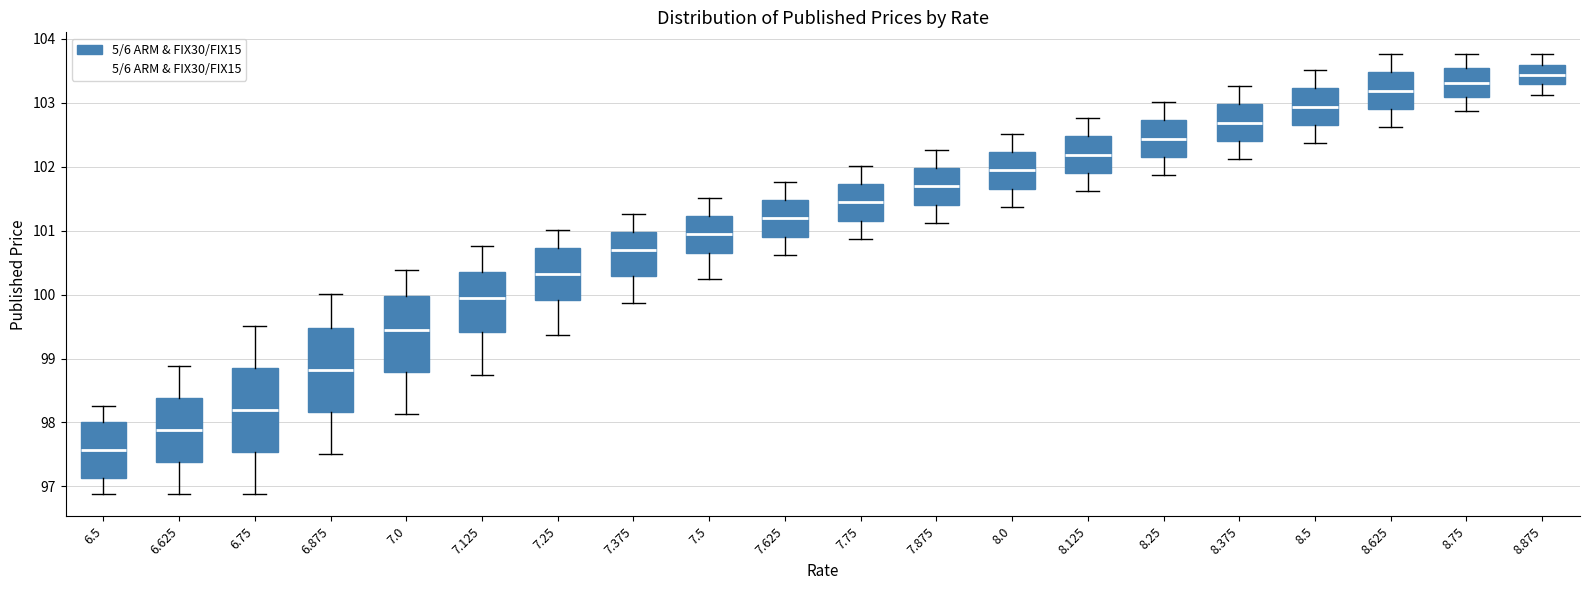

Which box's median line is the highest?

8.875